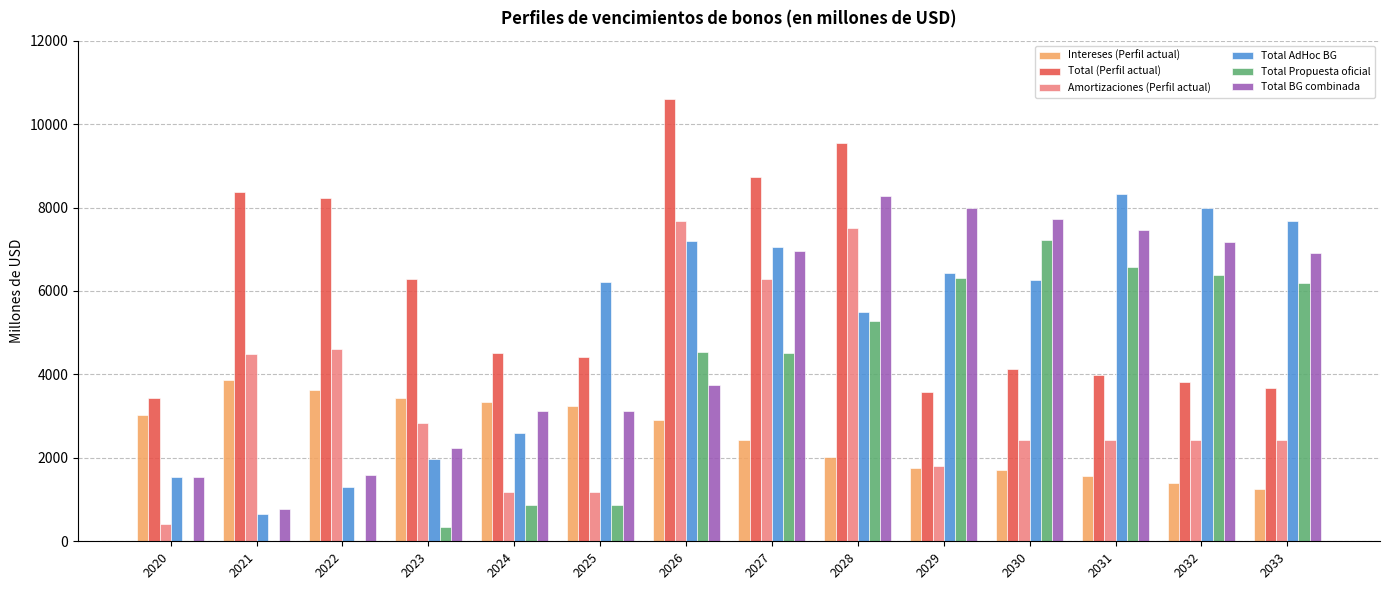

How many groups of bars are there?

14